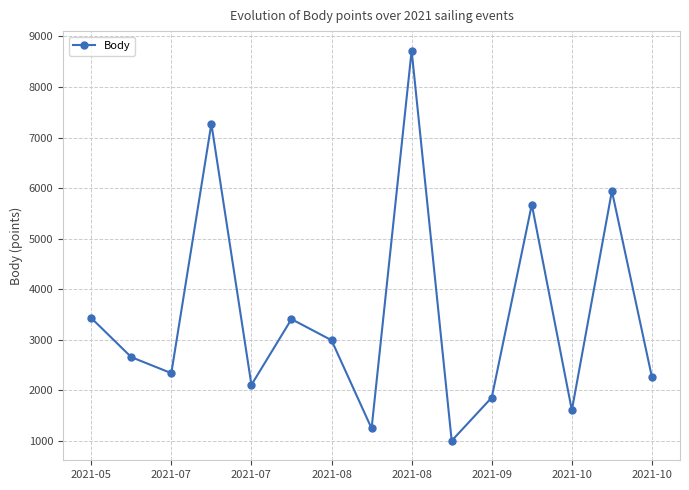

What is the value of the 8th point from the left?

1248